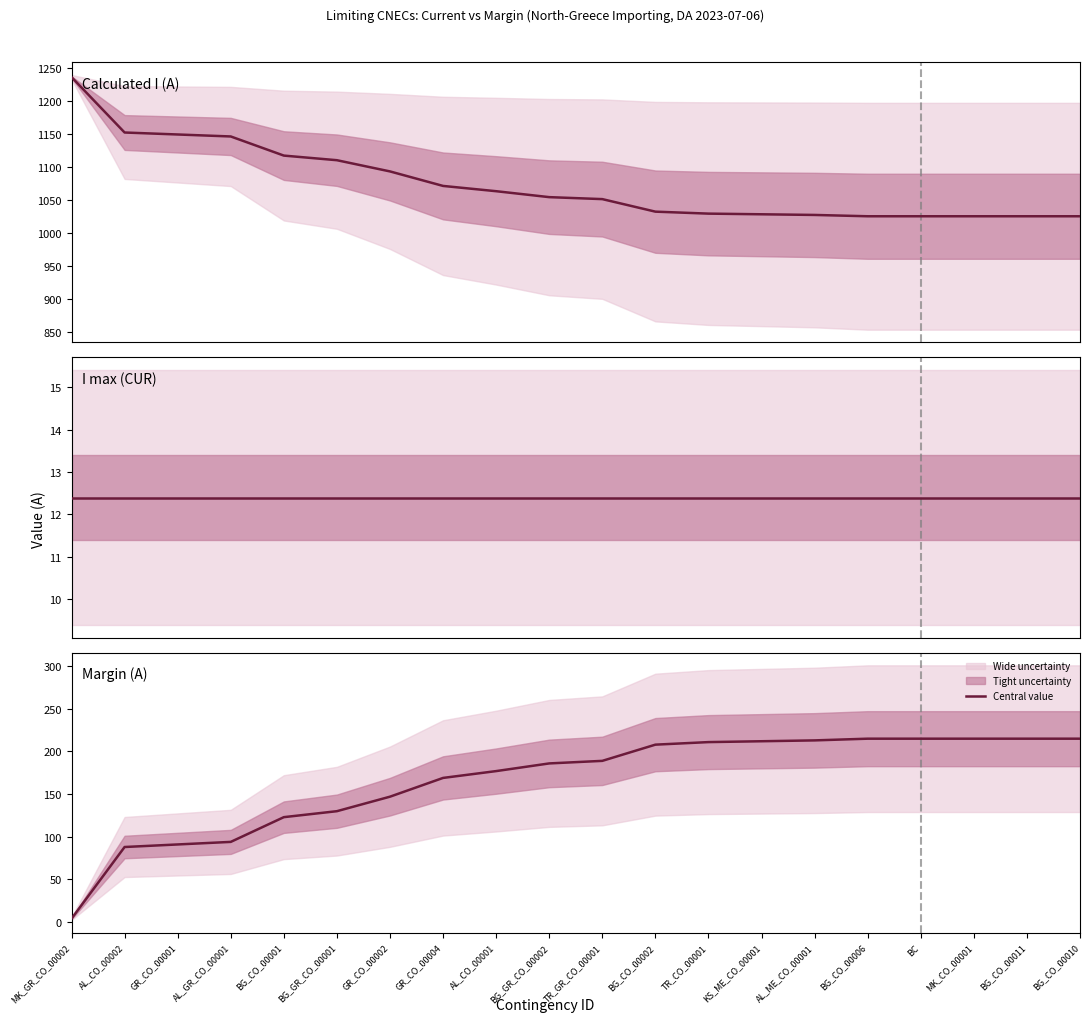

What is the difference between the maximum and minimum values in the Margin (A) series?

211.0